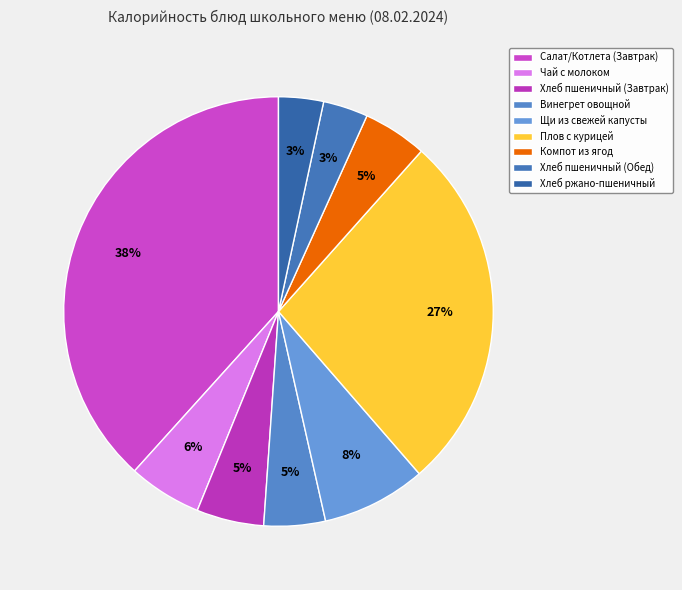

Count the number of slices in the pie.

9